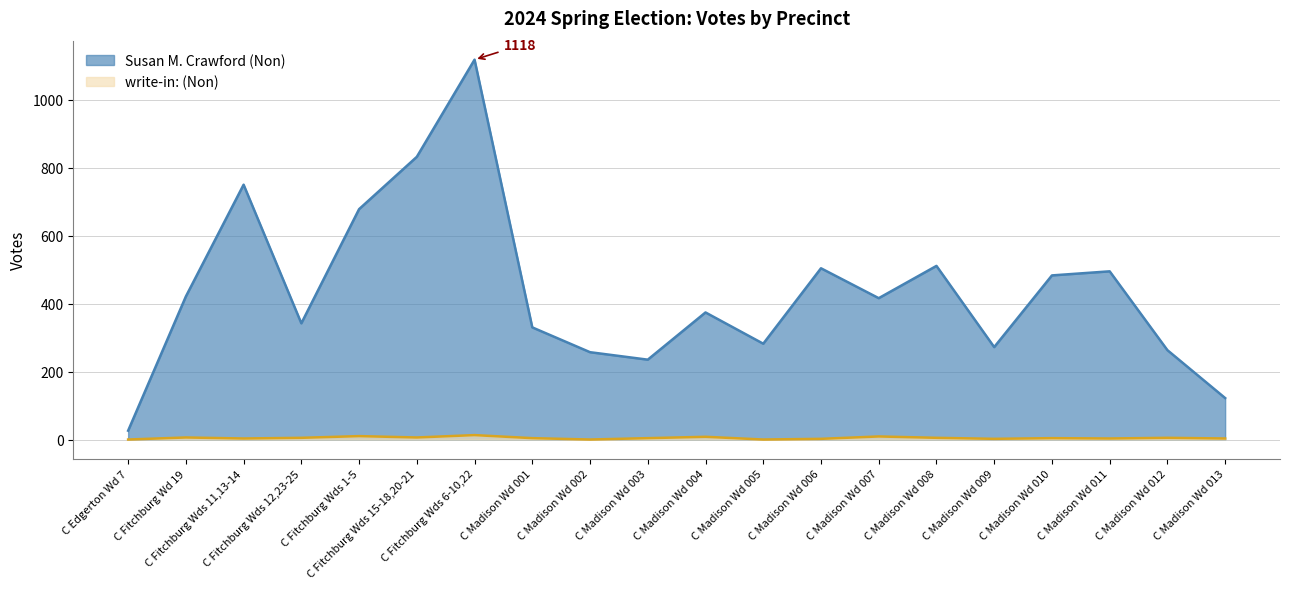

Which label corresponds to the largest value in the chart?

C Fitchburg Wds 6-10,22